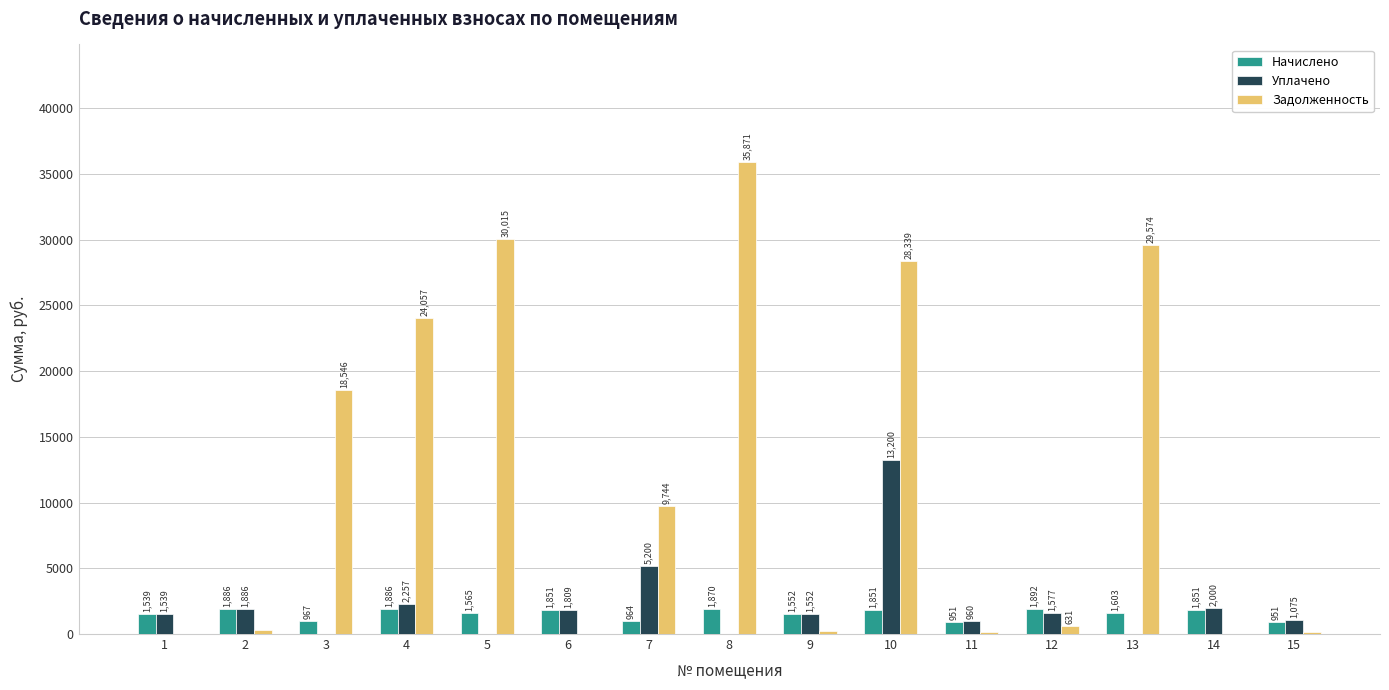

What is the maximum value shown in the chart?

35871.0